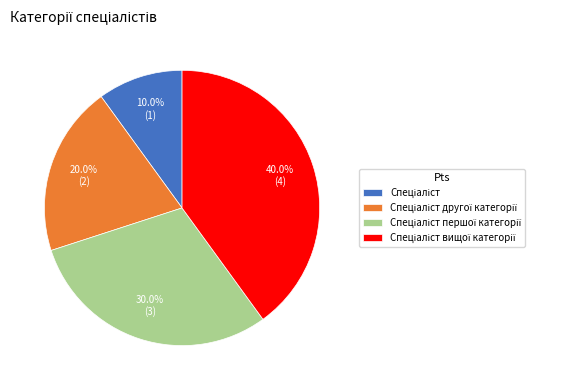

Is there a majority slice in this chart?

No